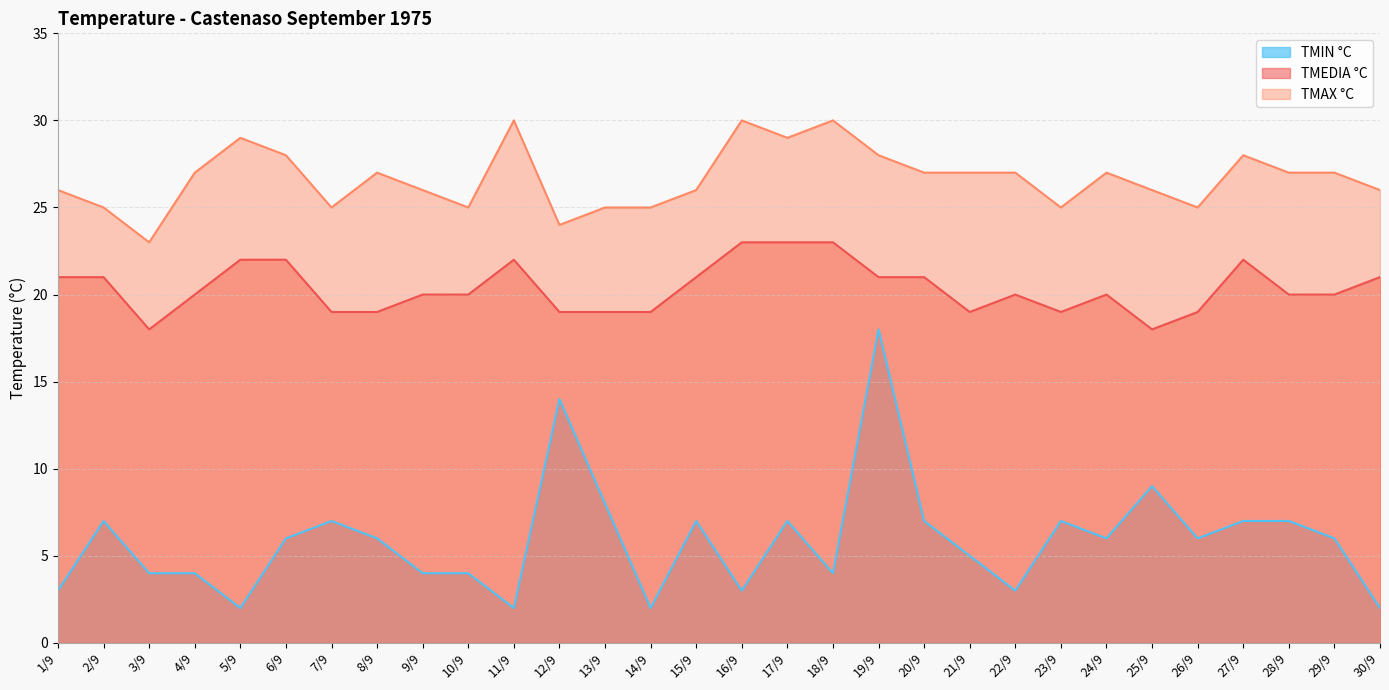

Which label corresponds to the smallest value in the chart?

5/9